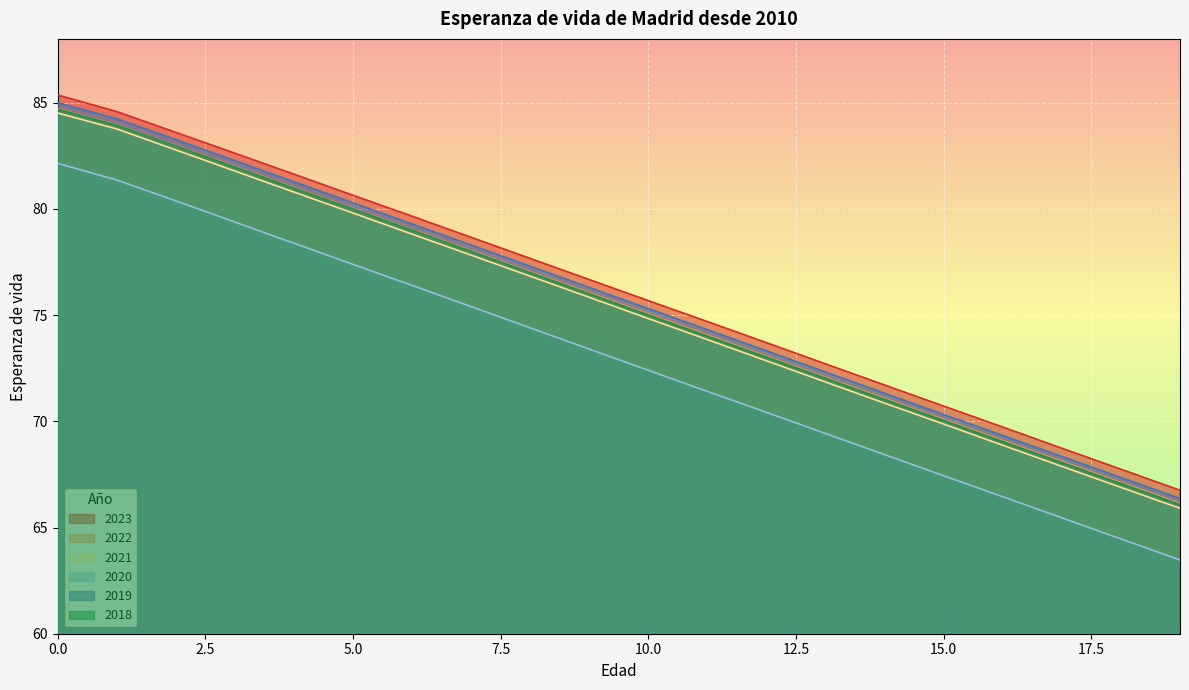

At how many categories does at least one series exceed 80?

6